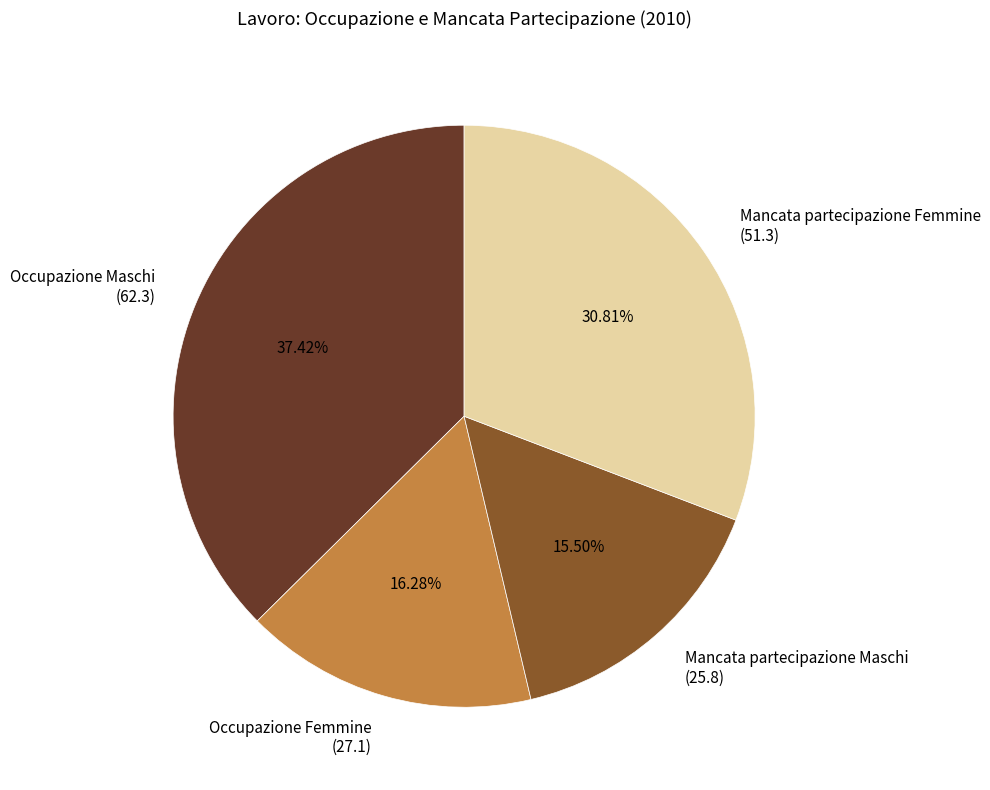

Which slice is the smallest?

Mancata partecipazione Maschi (25.8)